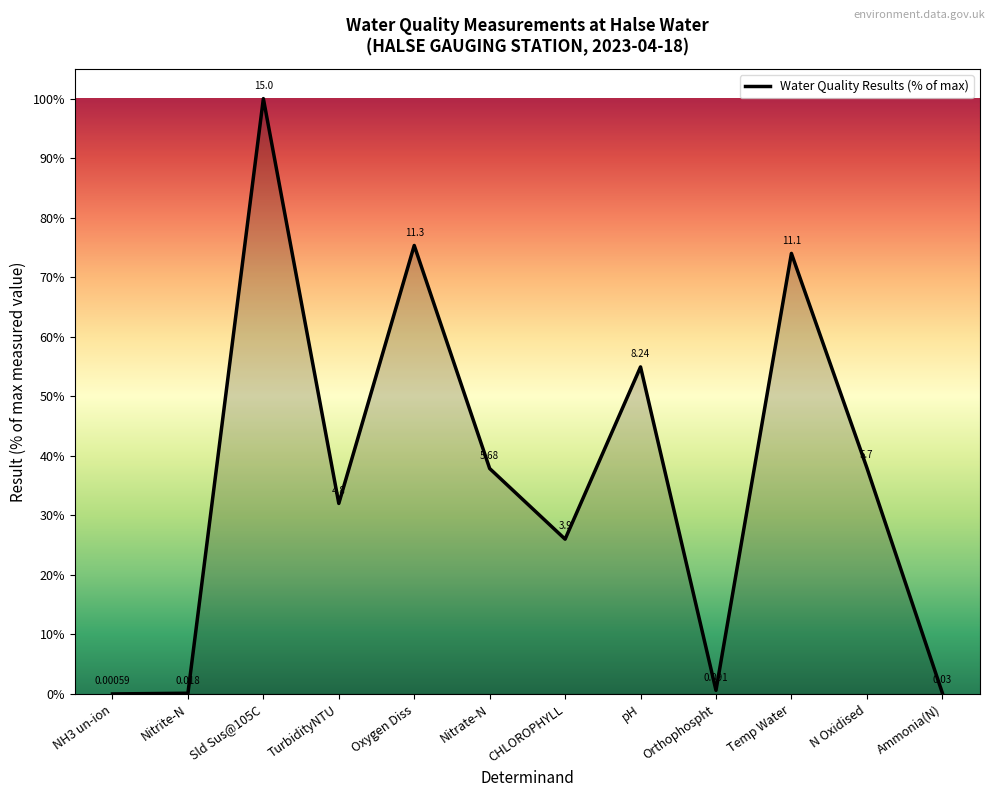

The value at Nitrite-N is 0.1. True or false?

True